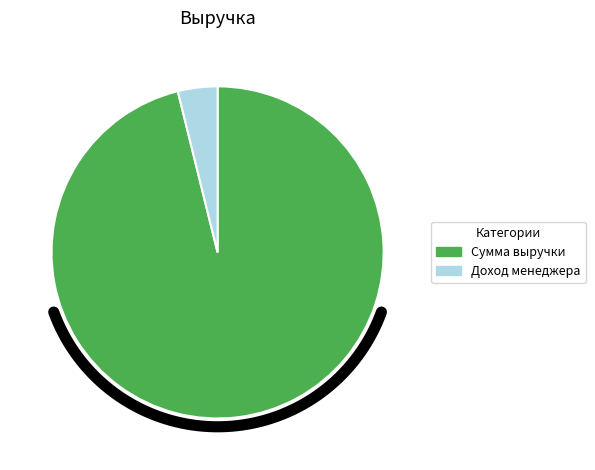

What percentage is NOT represented by Сумма выручки?

3.9%